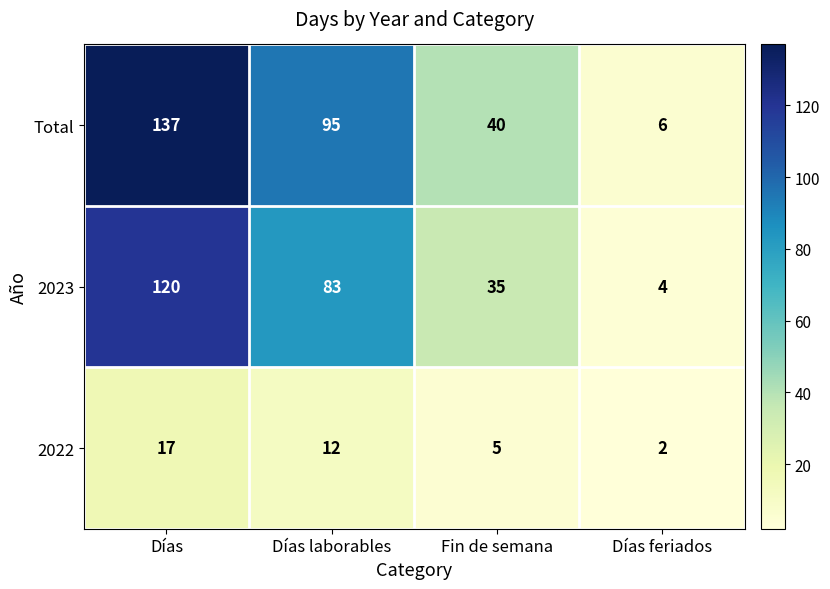

Which category has the lowest value across all series?

Días feriados